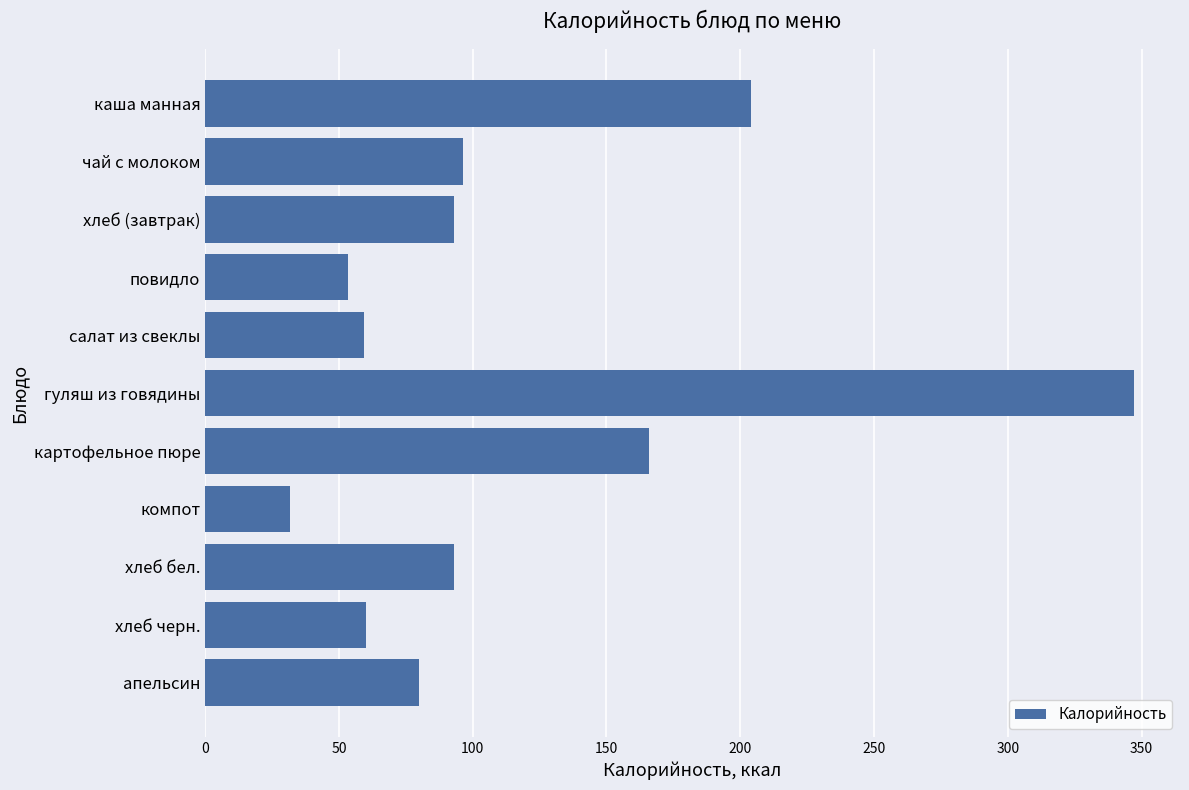

Read the value at апельсин.

80.0